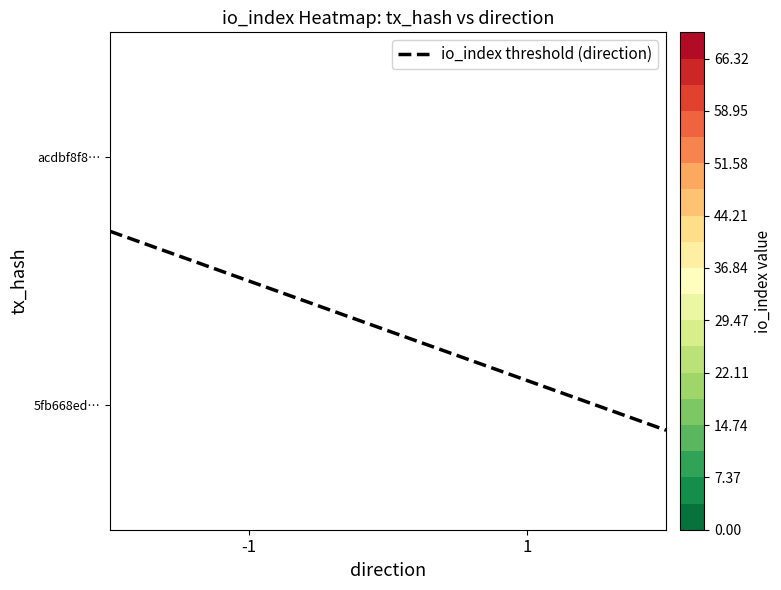

Reading left to right, transcribe all the data shown in this chart.

acdbf8f8402ad3943eea522aa03d92850560318: direction=-1	io_index=68
5fb668ed5f14d81d889c8768369b143777583dc: direction=1	io_index=3